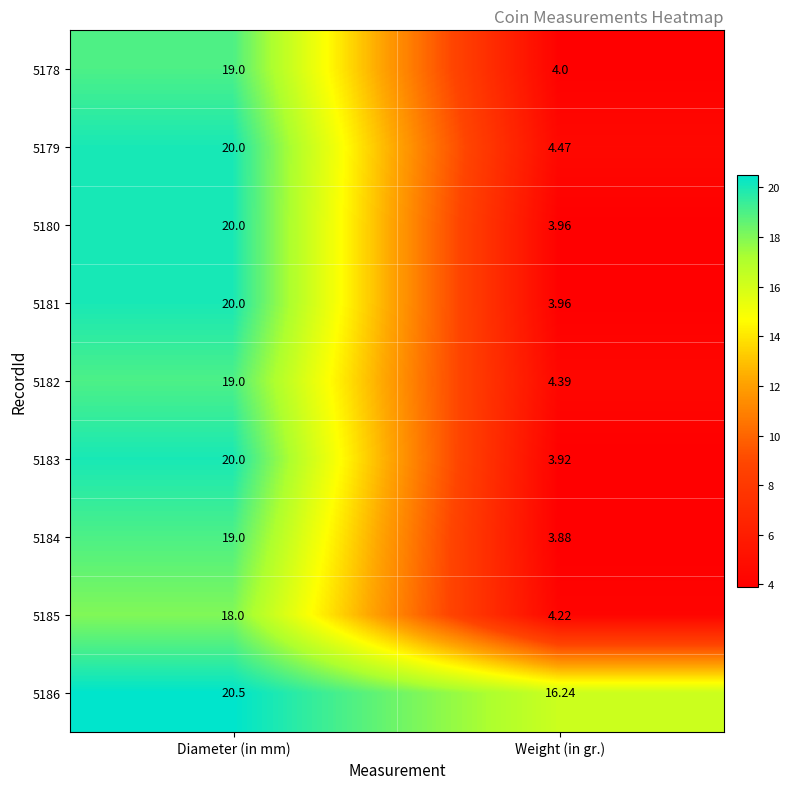

Rank the categories by 5184 value from lowest to highest.

Weight (in gr.), Diameter (in mm)